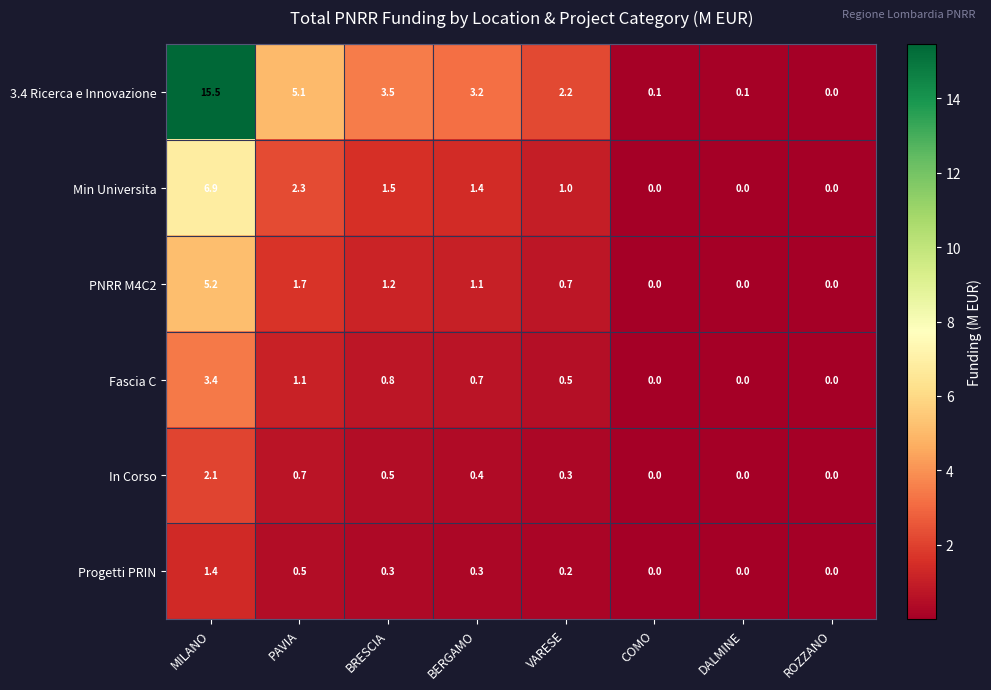

At which label does Min Universita first exceed 1?

MILANO